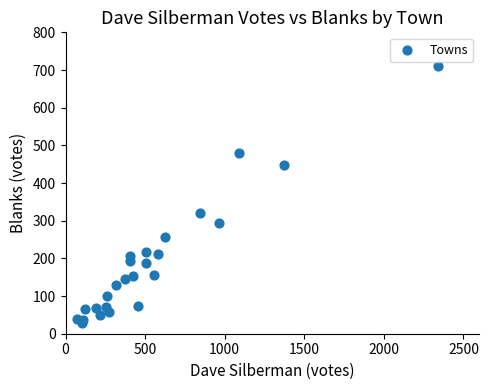

What Y value in the scatter plot is closest to 369?

320